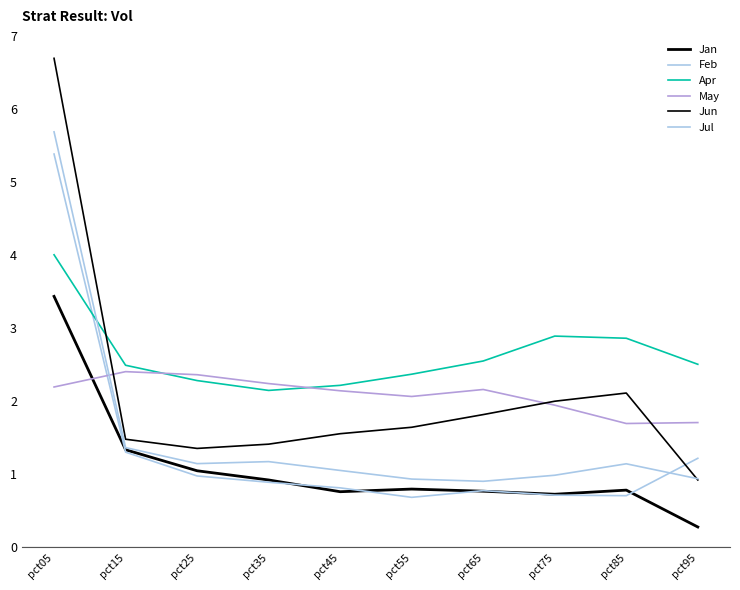

At which category does the chart reach its peak across all series?

pct05